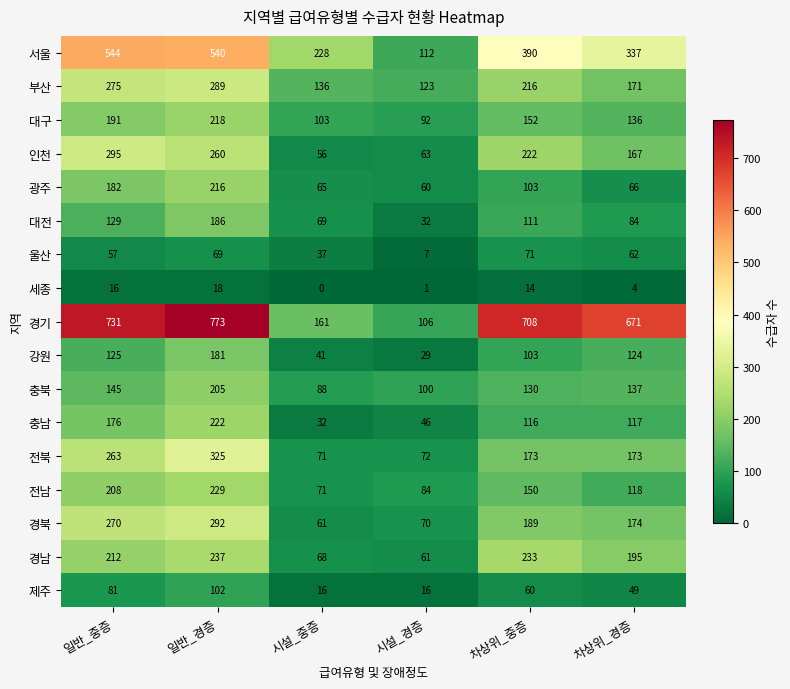

At which category does the chart reach its peak across all series?

일반_경증